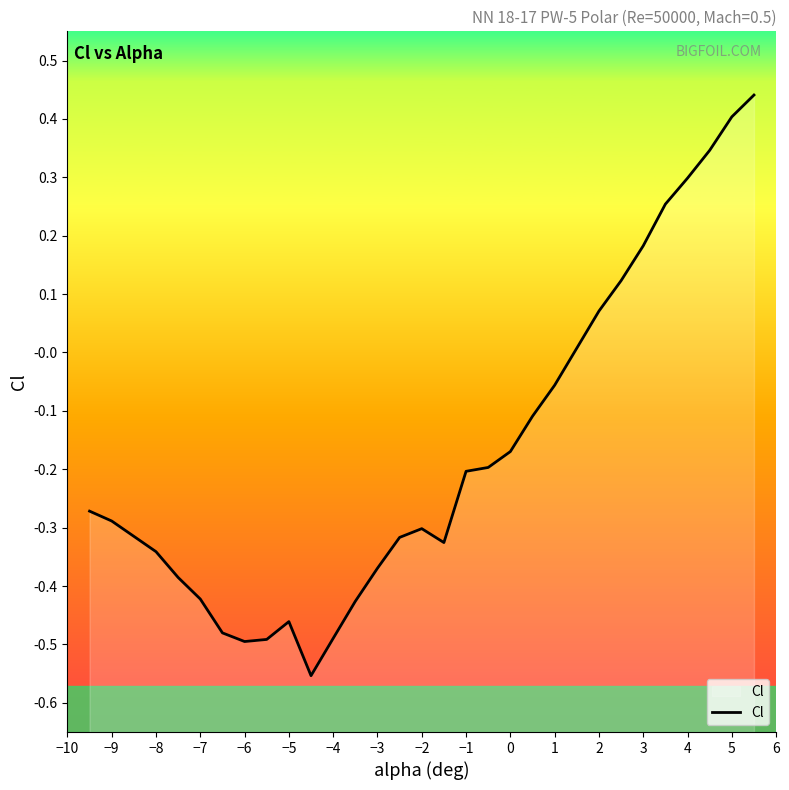

What is the value of the 17th point from the left?

-0.2